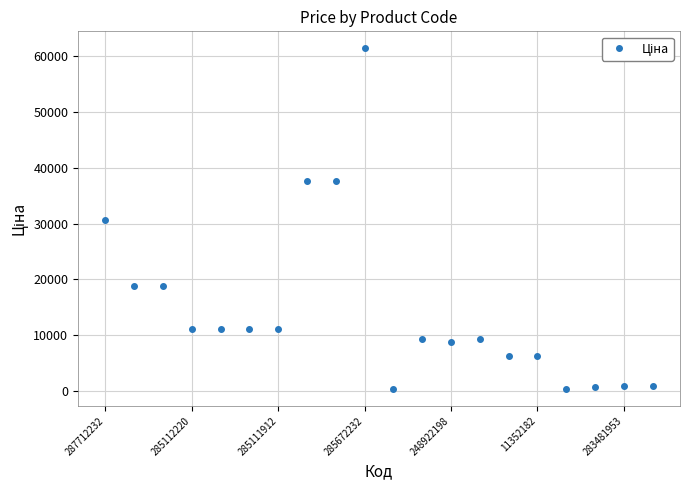

What is the difference between the maximum and minimum values?

61074.4